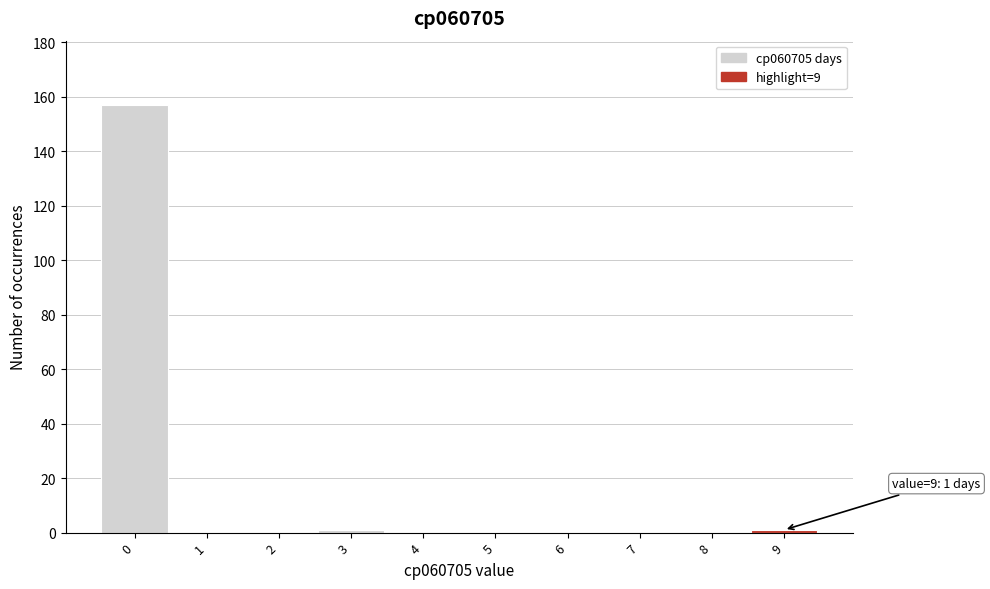

Reading left to right, what are all the values shown in this chart?

0=157	1=0	2=0	3=1	4=0	5=0	6=0	7=0	8=0	9=1